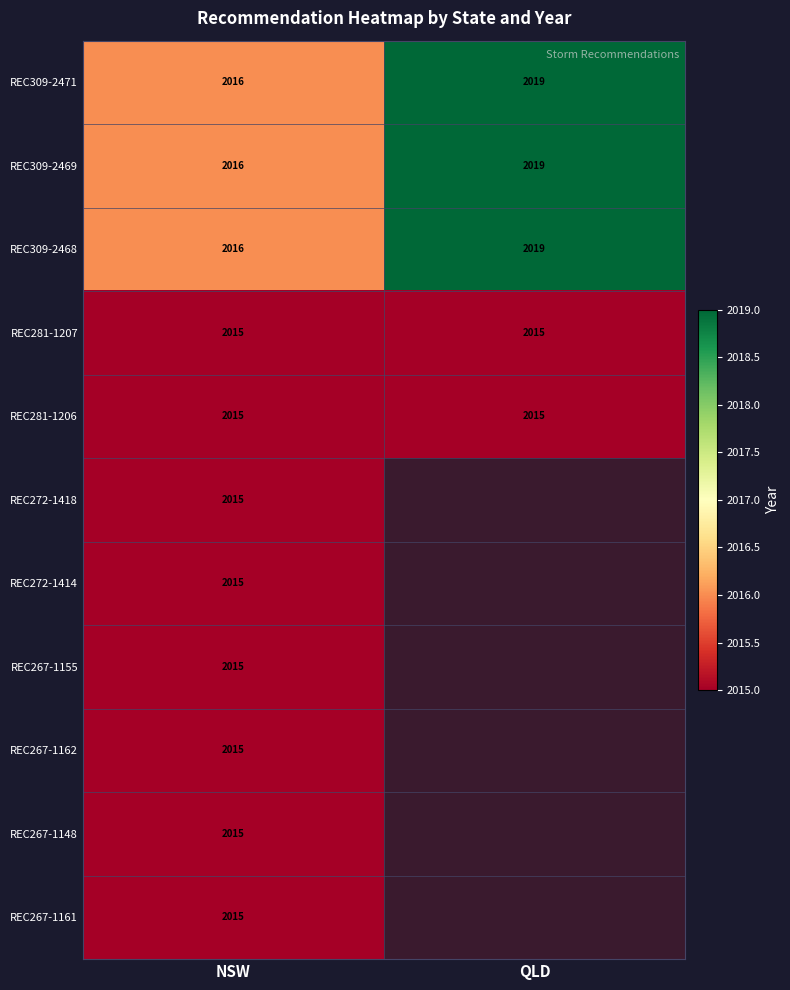

At which category is the sum across all series the highest?

NSW